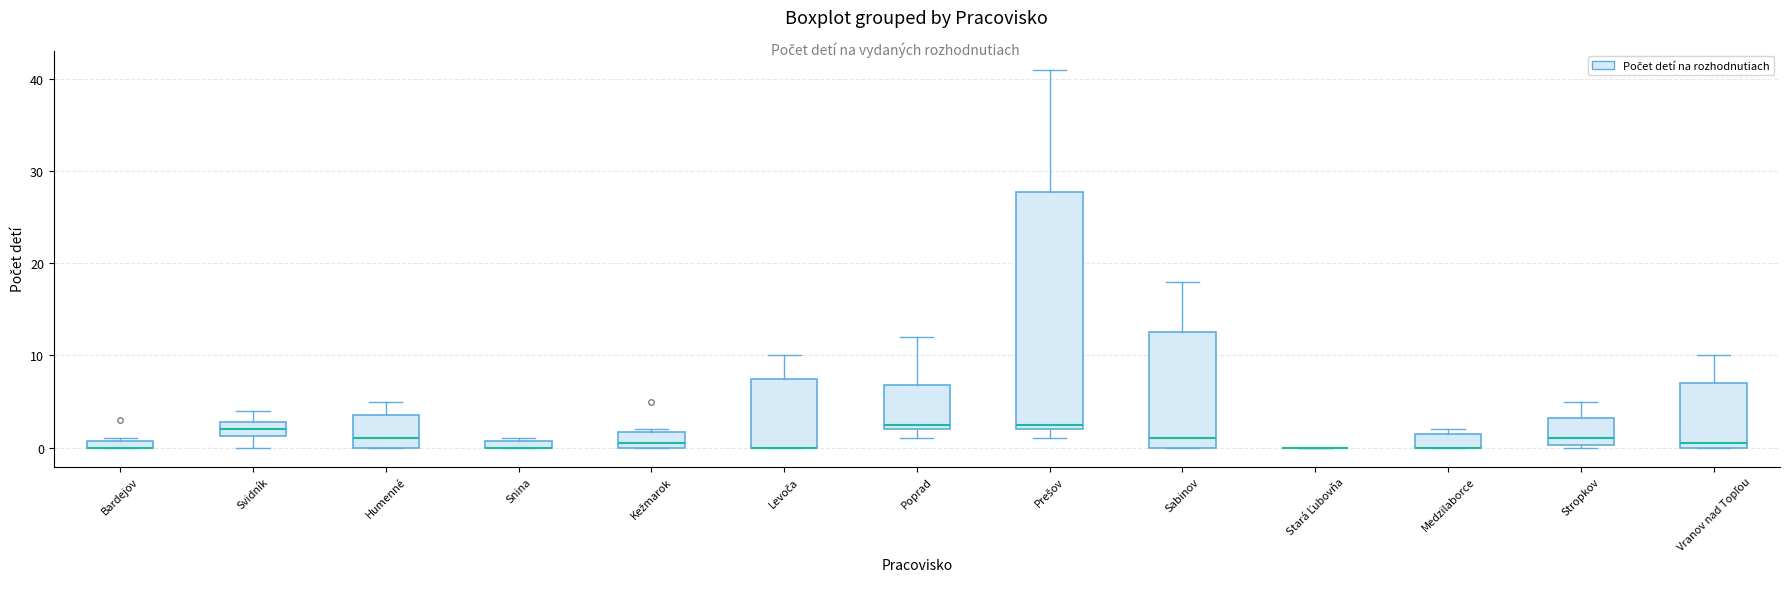

Comparing the boxes themselves (not the whiskers), which one is the tallest?

Prešov